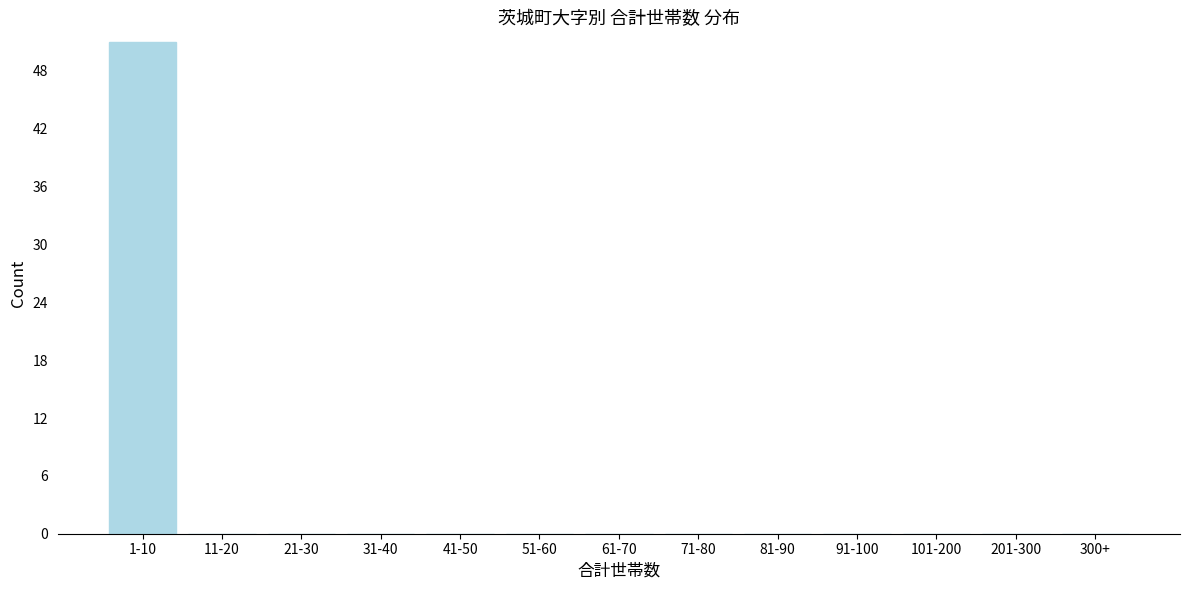

Reading right to left, transcribe all the data shown in this chart.

300+=0	201-300=0	101-200=0	91-100=0	81-90=0	71-80=0	61-70=0	51-60=0	41-50=0	31-40=0	21-30=0	11-20=0	1-10=51